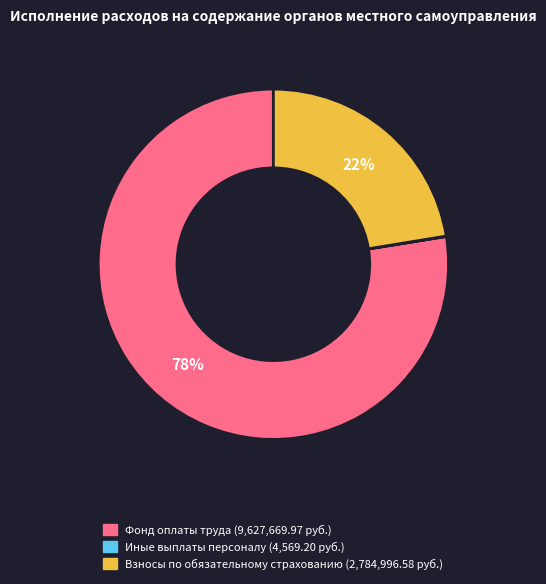

To the nearest percent, what is the average slice percentage?

33%